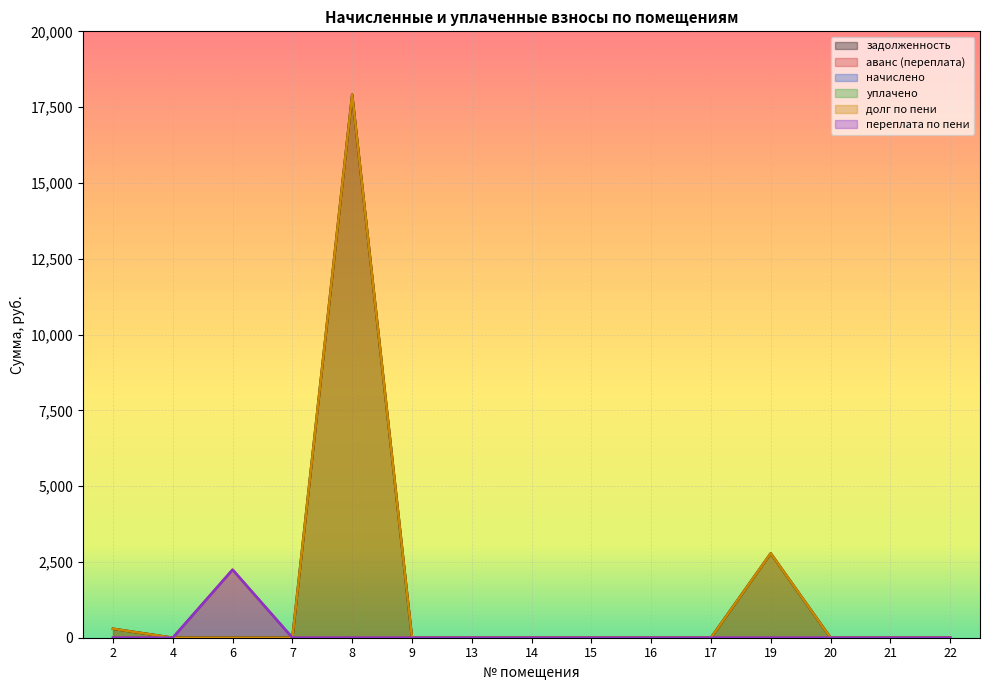

At which category does задолженность reach its first local peak?

8